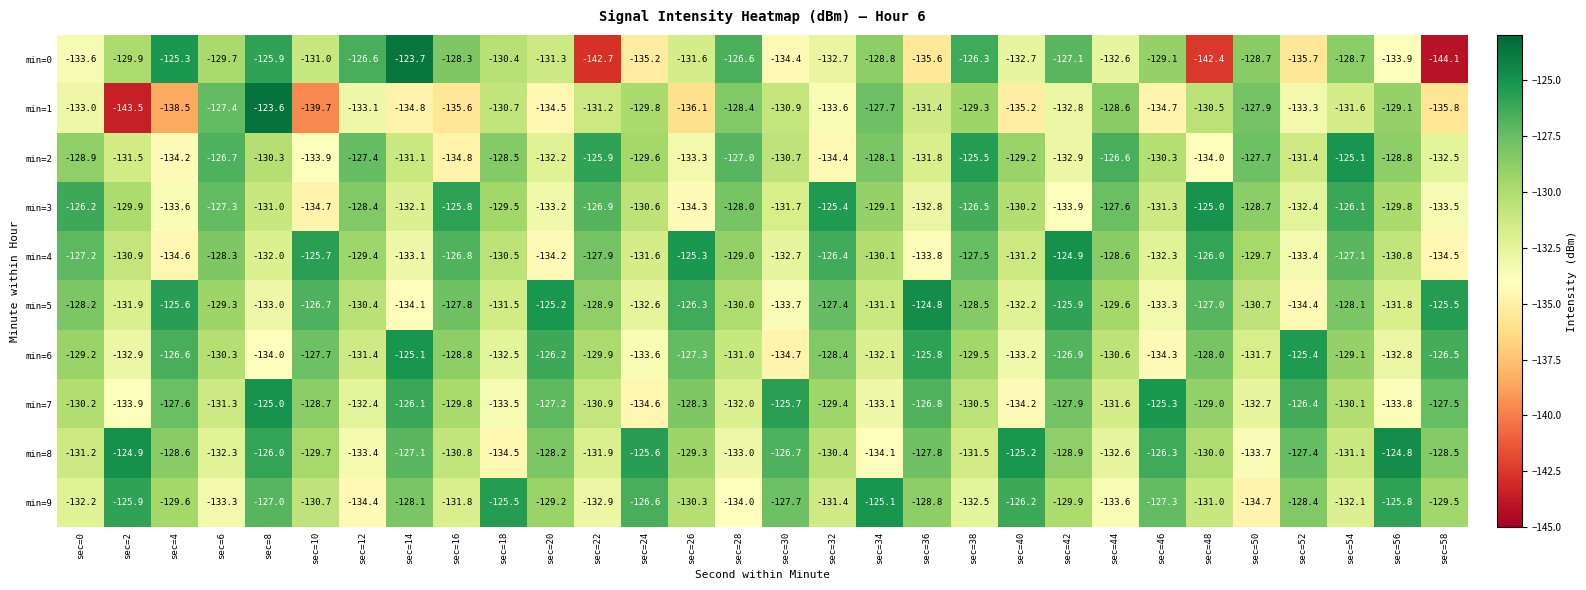

What is the spread (max minus min) of values at sec=8?

10.4